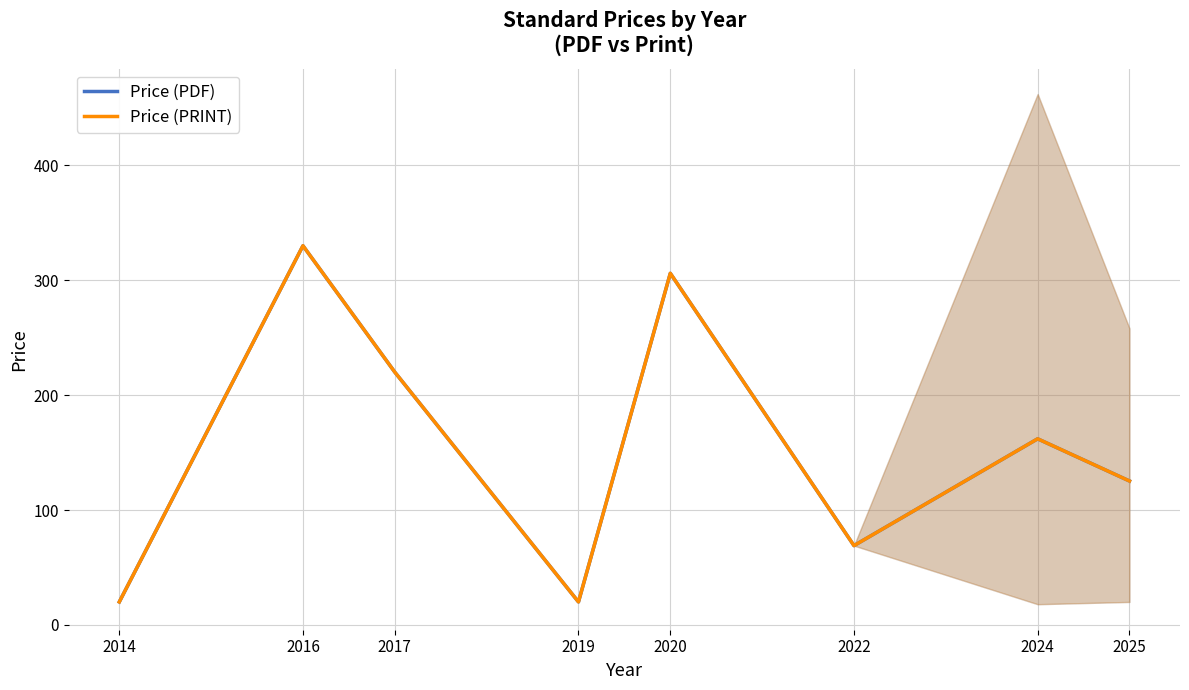

What is the difference between the maximum and minimum values in the Price (PDF) series?

310.0